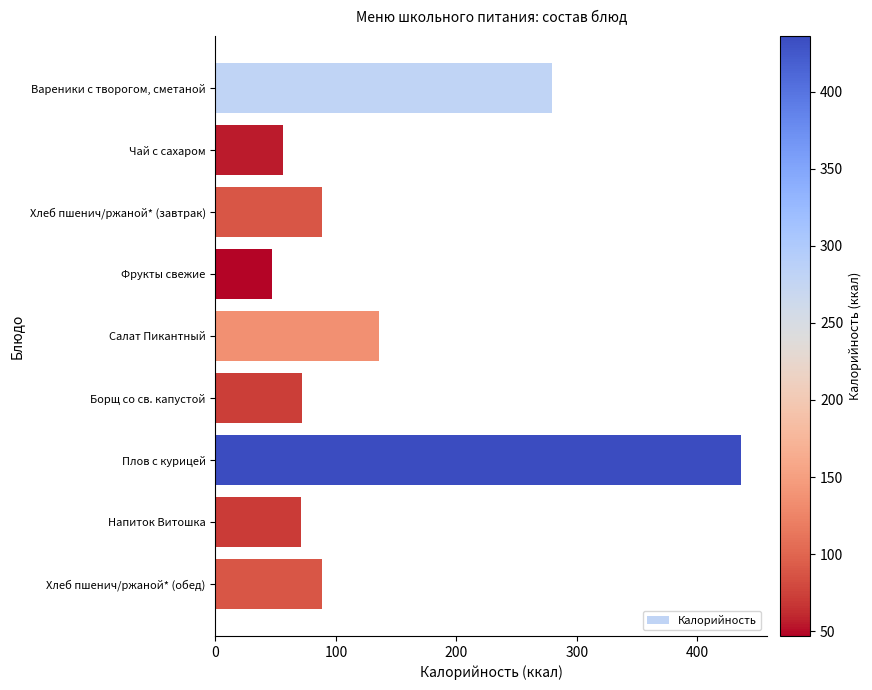

What is the ratio of the value at Плов с курицей to the value at Вареники с творогом, сметаной?

1.6